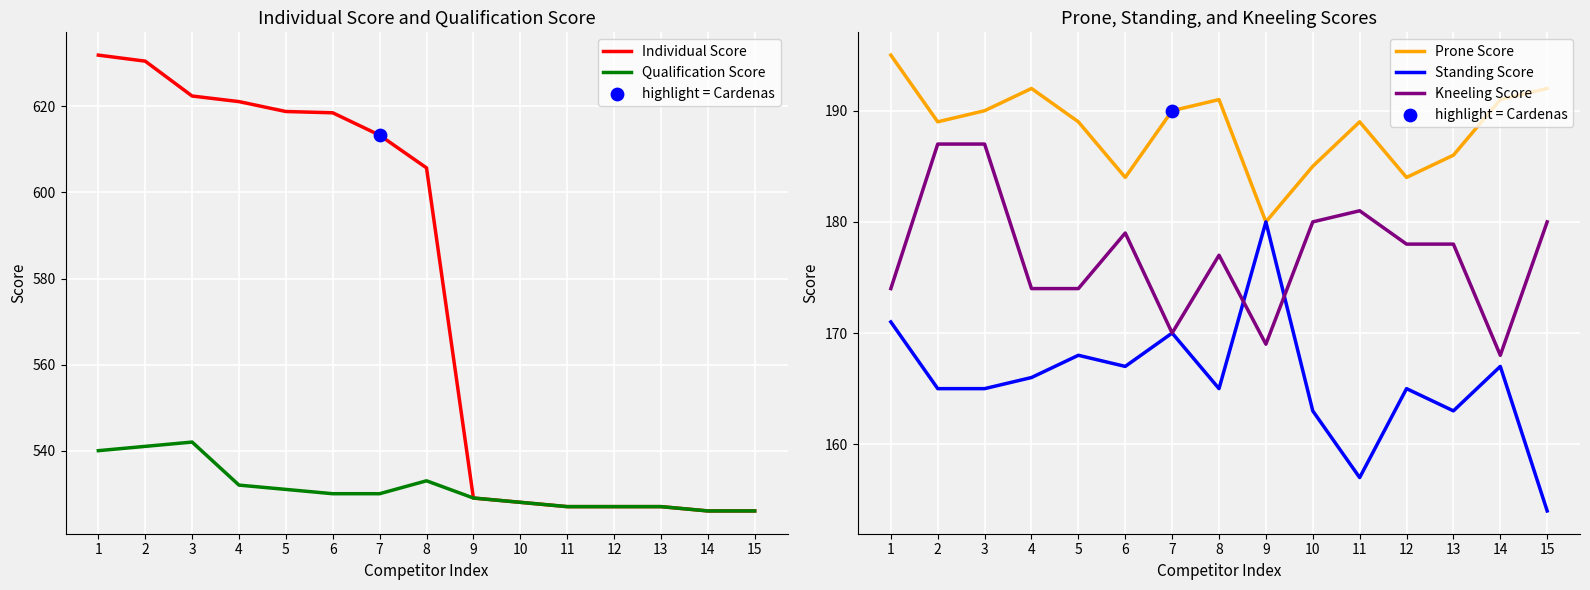

At how many categories does at least one series exceed 331?

15